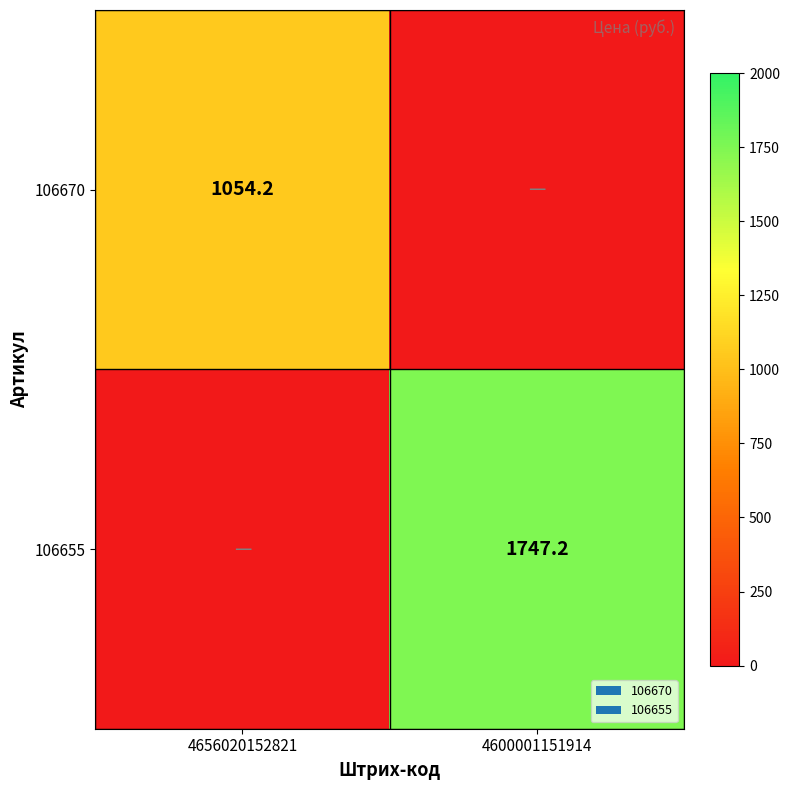

Is it true that 106670 equals 1054.2 at 4656020152821?

True